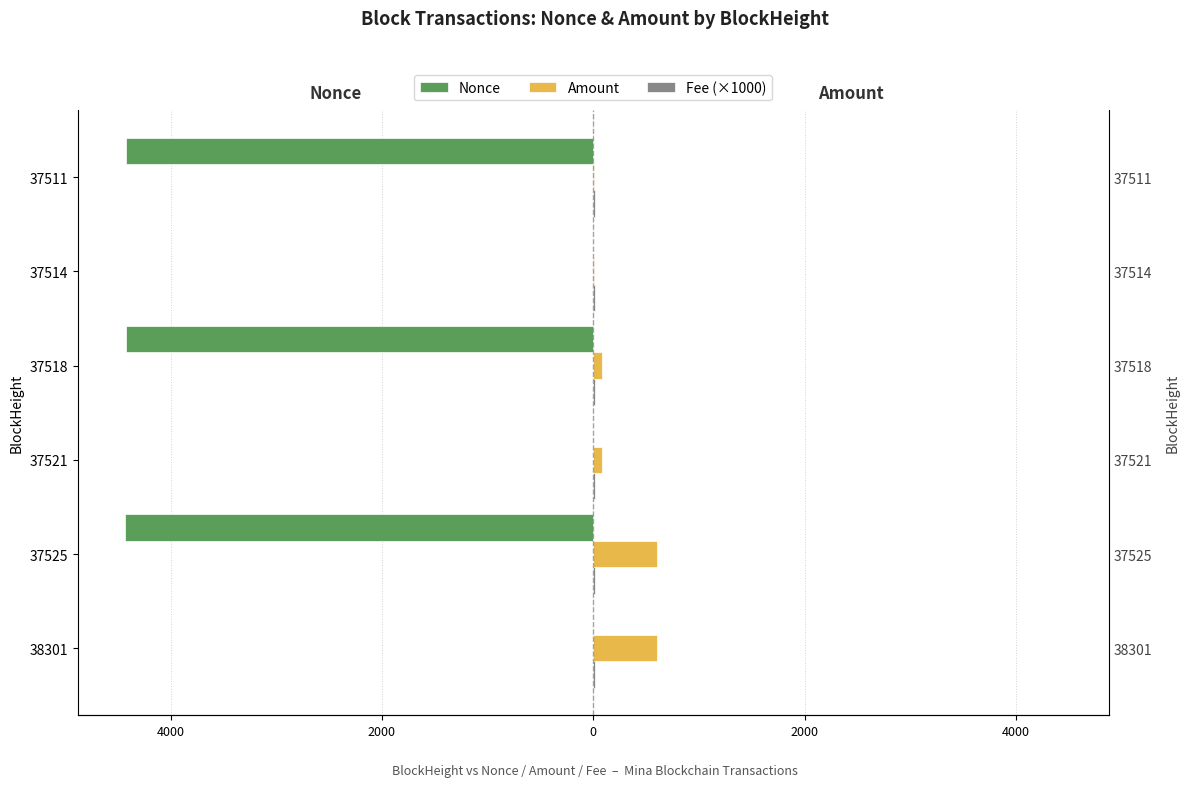

Reading left to right, transcribe all the data shown in this chart.

Nonce: -2.0	-4436.0	-1.0	-4425.0	0.0	-4420.0
Amount: 599.9	599.9	79.9	80.0	2.7	3.7
Fee (×1000): 0.3	0.3	0.3	0.3	0.3	0.3